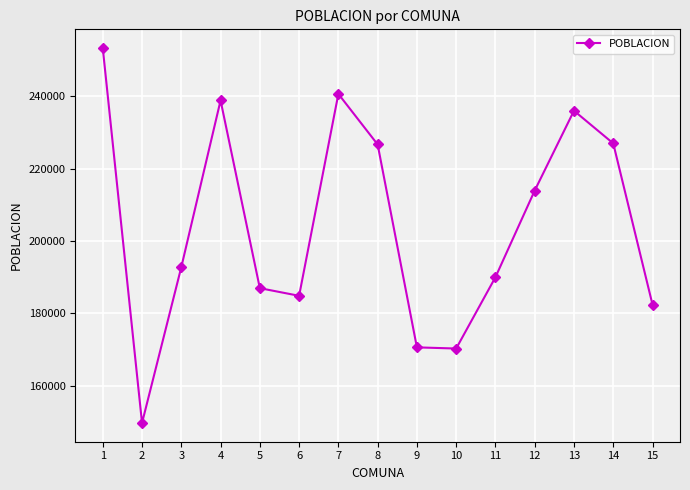

What is the difference between the values at 11 and 14?

36958